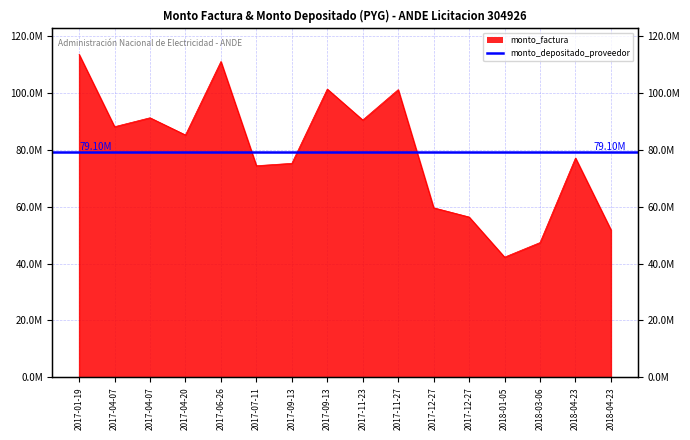

At which label is the value closest to 77867345?

2018-04-23